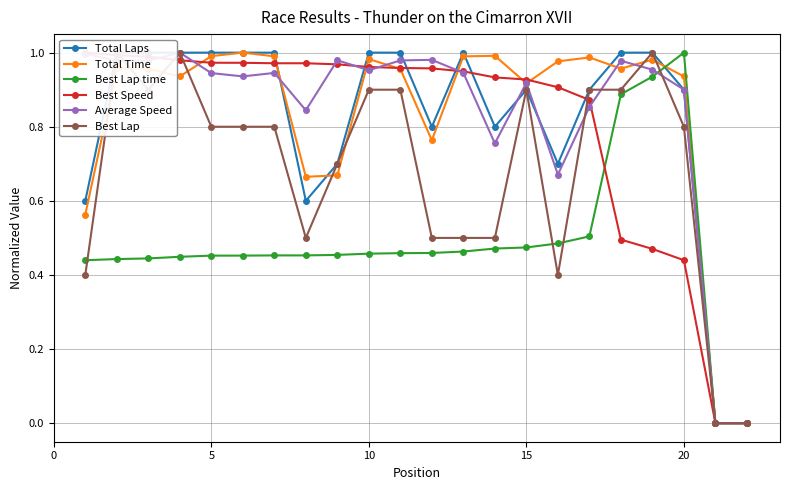

The value of Average Speed at 10 is 0.5. True or false?

False